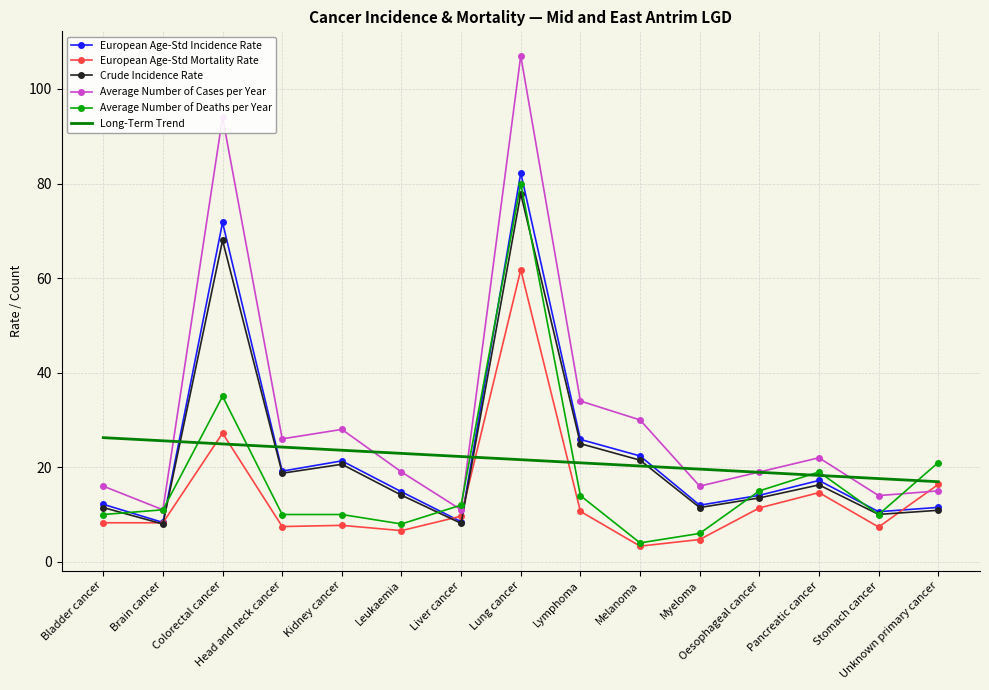

What is the total value across all series at Unknown primary cancer?

91.7